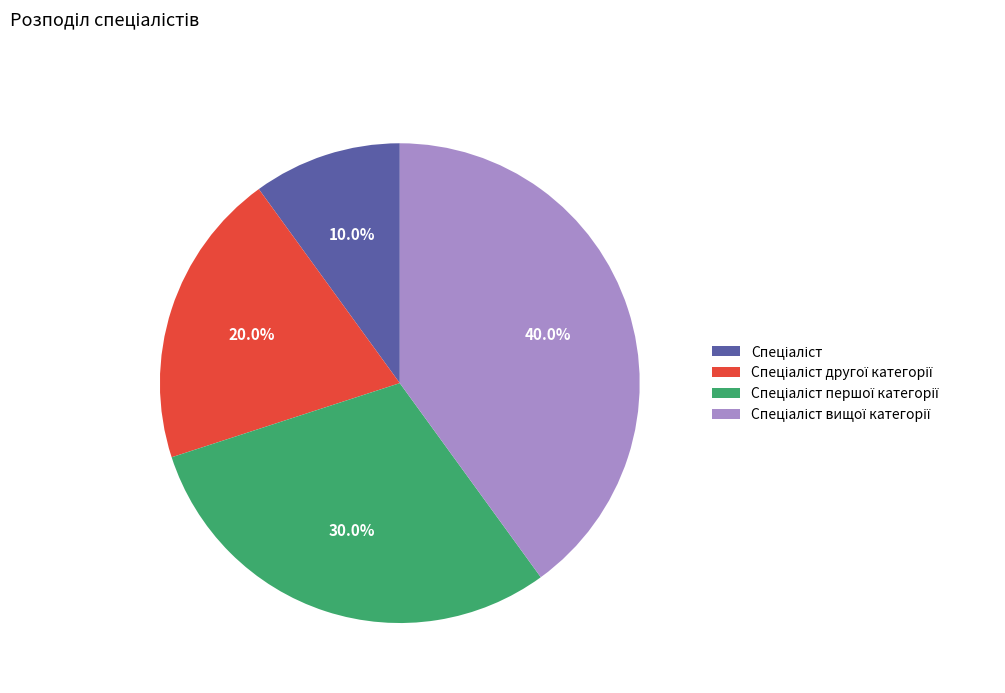

Is there any slice that represents more than half of the pie?

No